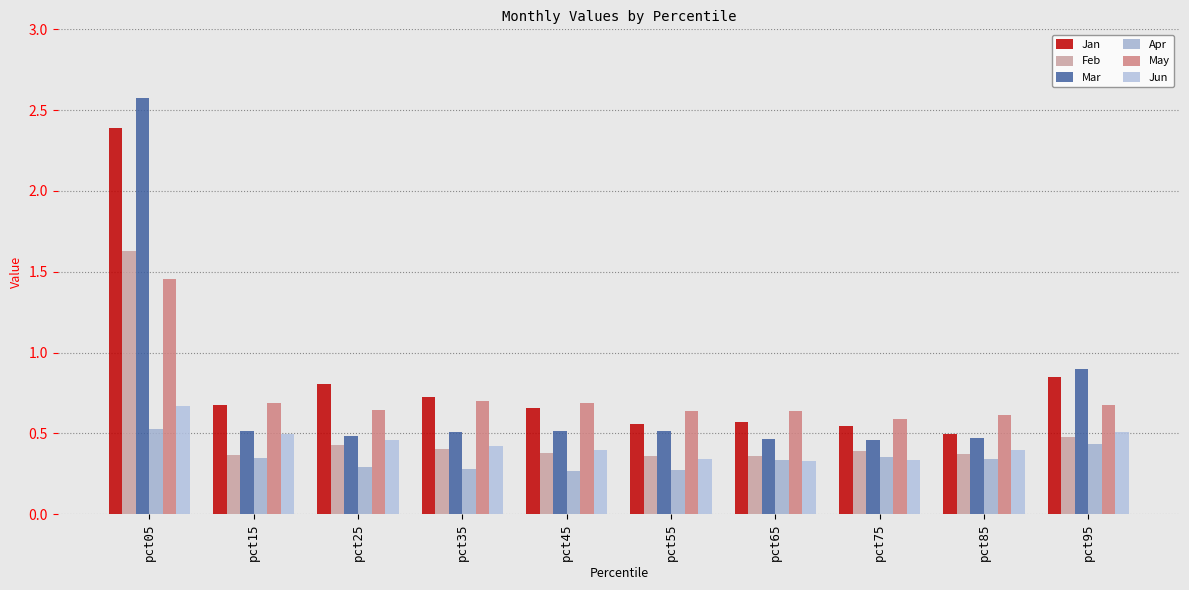

List the series in order of their peak value, highest first.

Mar, Jan, Feb, May, Jun, Apr